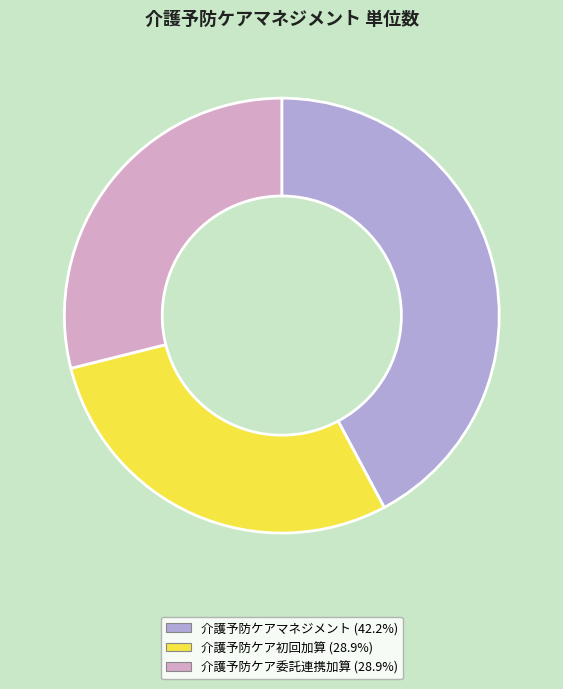

Is there any slice that represents more than half of the pie?

No